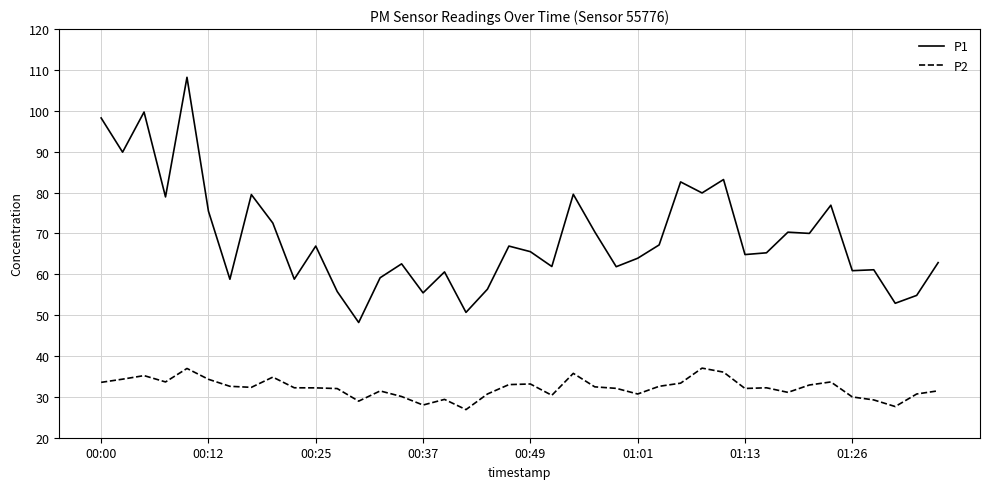

Rank the series by their maximum value, from lowest to highest.

P2, P1